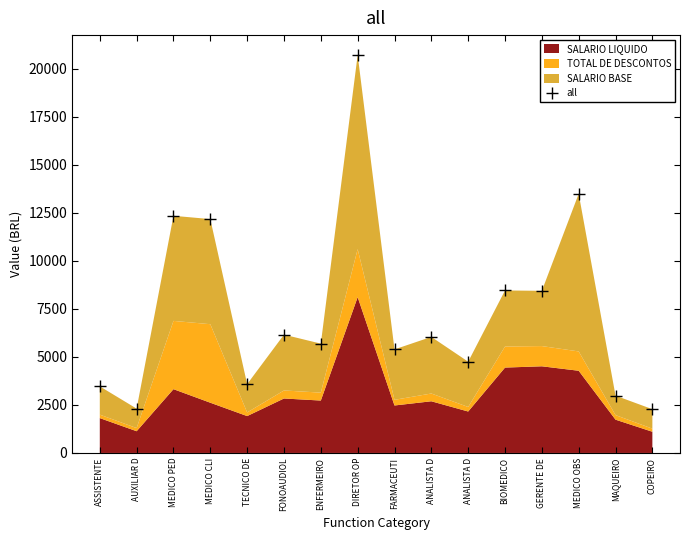

Rank the categories by value from highest to lowest.

DIRETOR OP, MEDICO OBS, MEDICO PED, MEDICO CLI, BIOMEDICO, GERENTE DE, FONOAUDIOL, ANALISTA D, ENFERMEIRO, FARMACEUTI, ANALISTA D, TECNICO DE, ASSISTENTE, MAQUEIRO, AUXILIAR D, COPEIRO